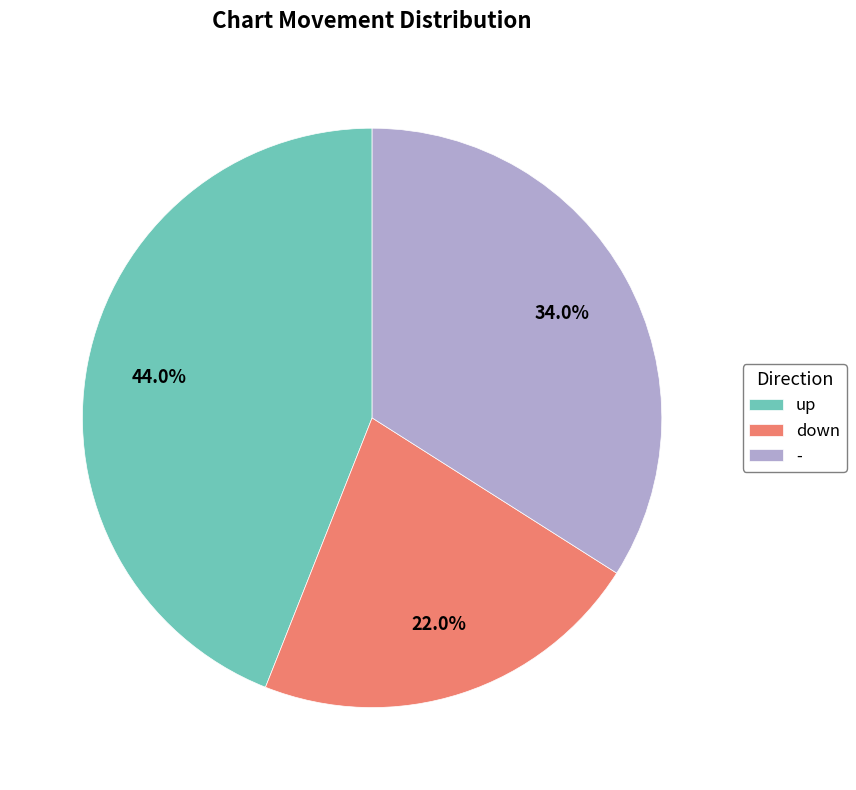

Which category has the smallest portion of the pie?

down